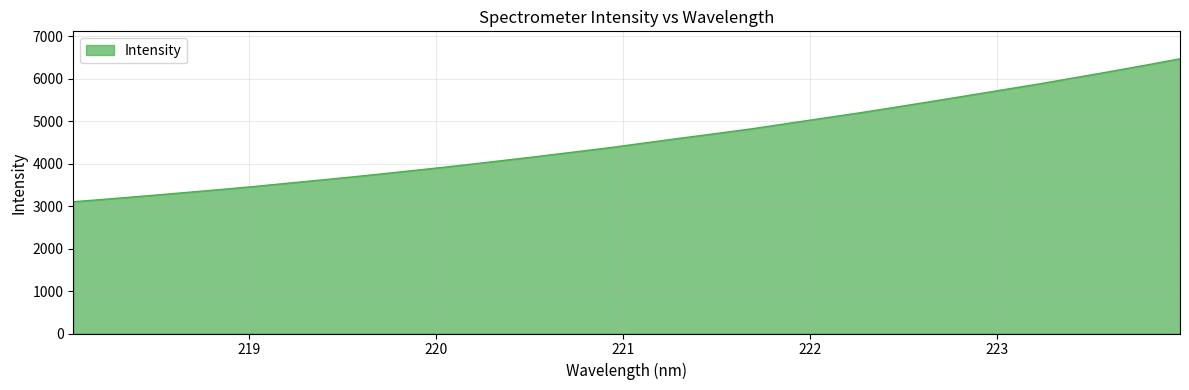

What is the difference between the maximum and minimum values?

3368.1